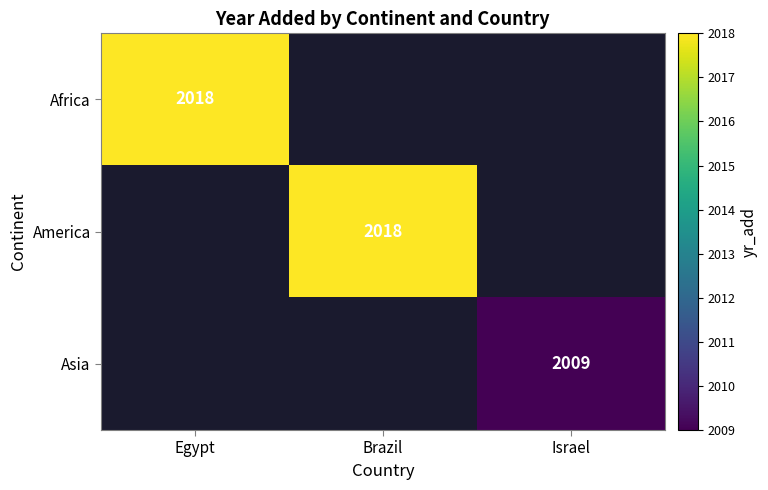

True or false: Asia has a value of 2009 at Israel.

True